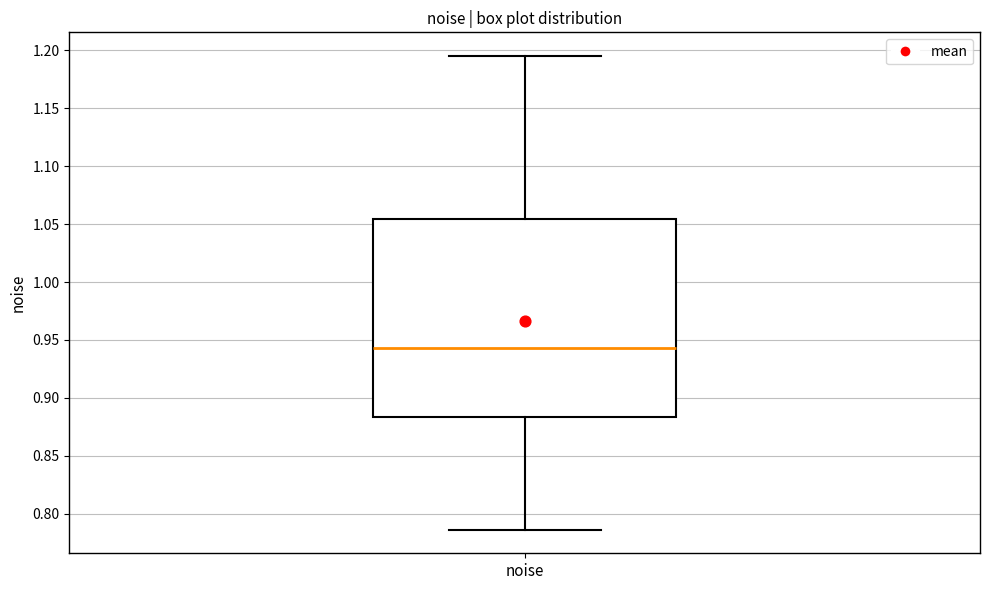

Read this box plot against the y-axis: the position of the median line, the range covered by the box, and the ends of both whiskers. The values are not printed on the chart, so give them approximately, as read against the axis.

median 0.945, box 0.885 to 1.055, whiskers 0.785 to 1.195